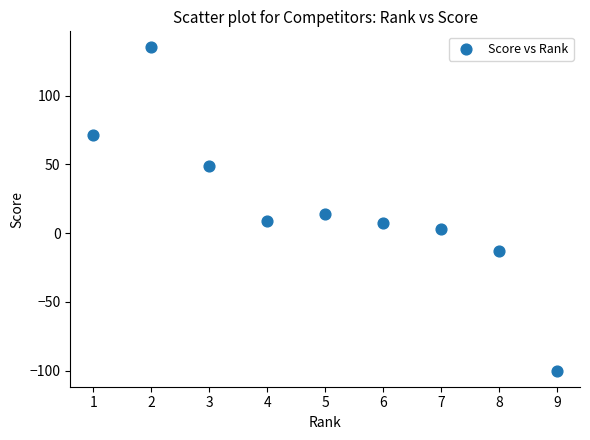

What Y value in the scatter plot is closest to 17?

14